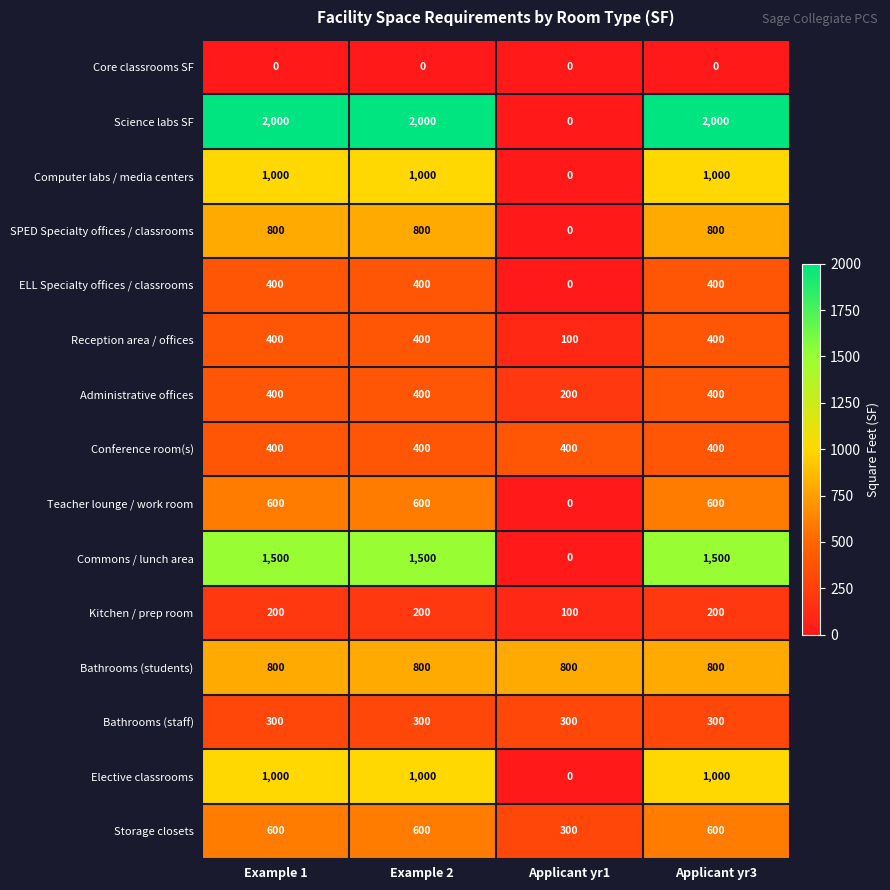

The Commons / lunch area series shows 1500 at Example 1. True or false?

True